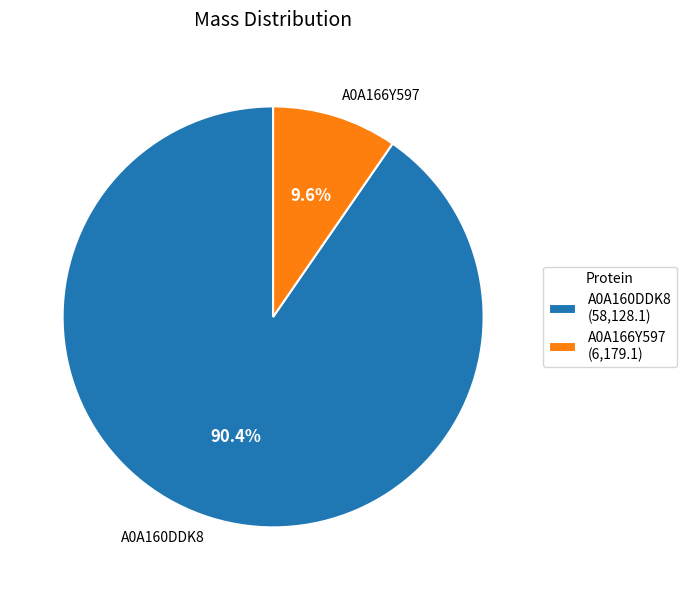

Do A0A160DDK8 (58,128.1) and A0A166Y597 (6,179.1) together represent more than half of the pie?

Yes